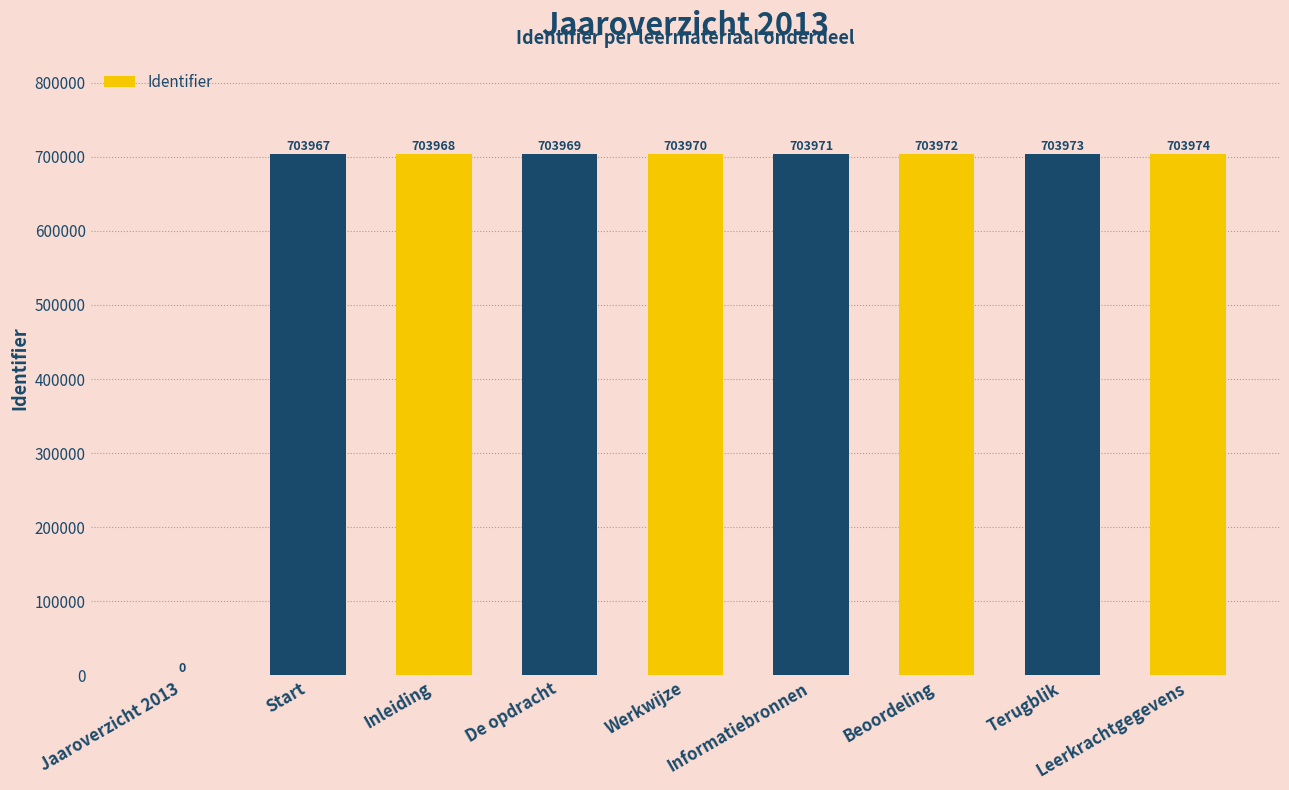

Are the bars grouped side by side (vs. stacked)?

No